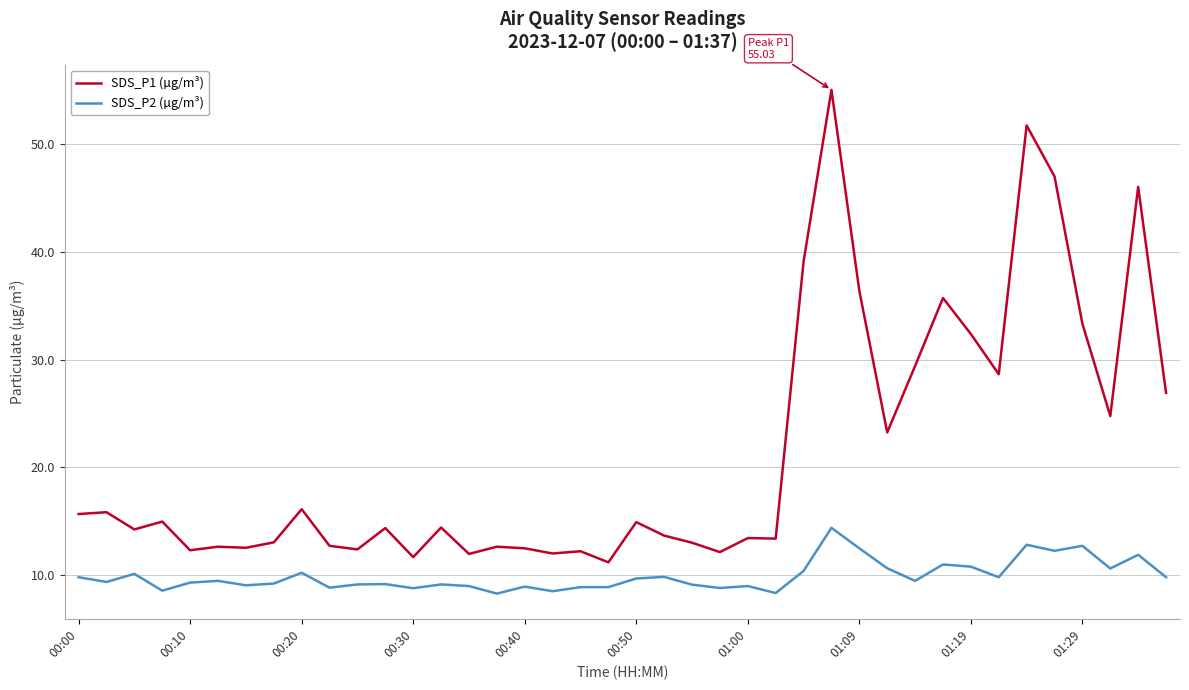

True or false: SDS_P2 (µg/m³) and SDS_P1 (µg/m³) cross at least once.

False